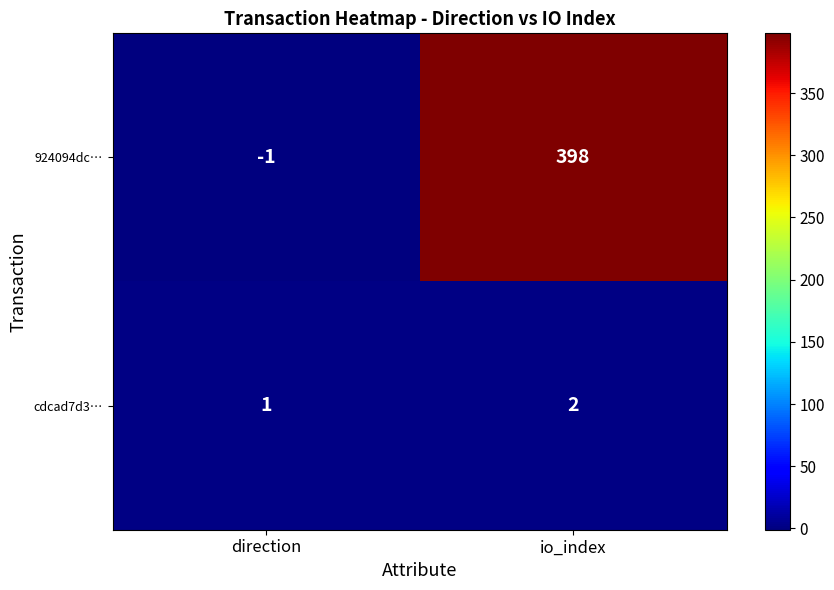

Where is cdcad7d3… nearest to the value 1?

direction